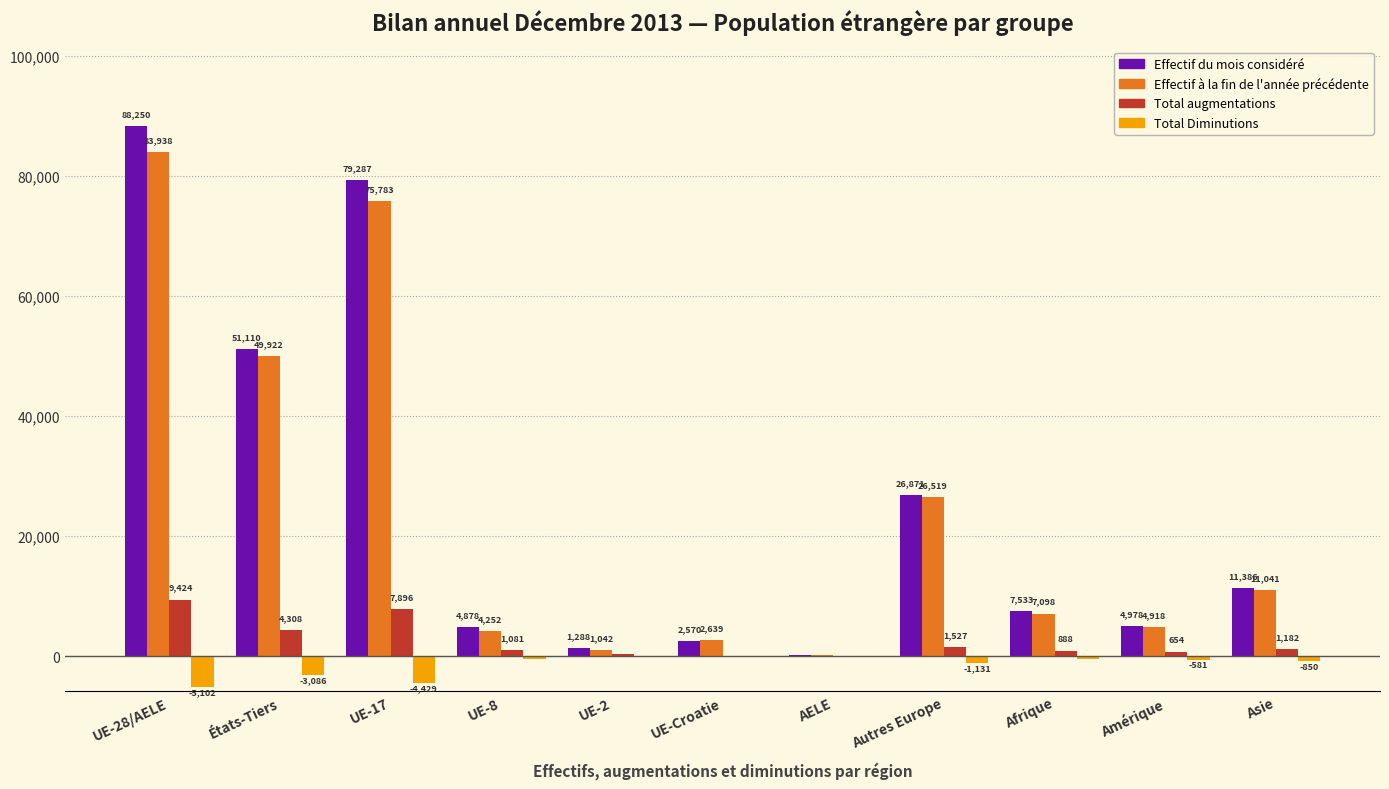

The Effectif du mois considéré series shows 79287 at UE-17. True or false?

True